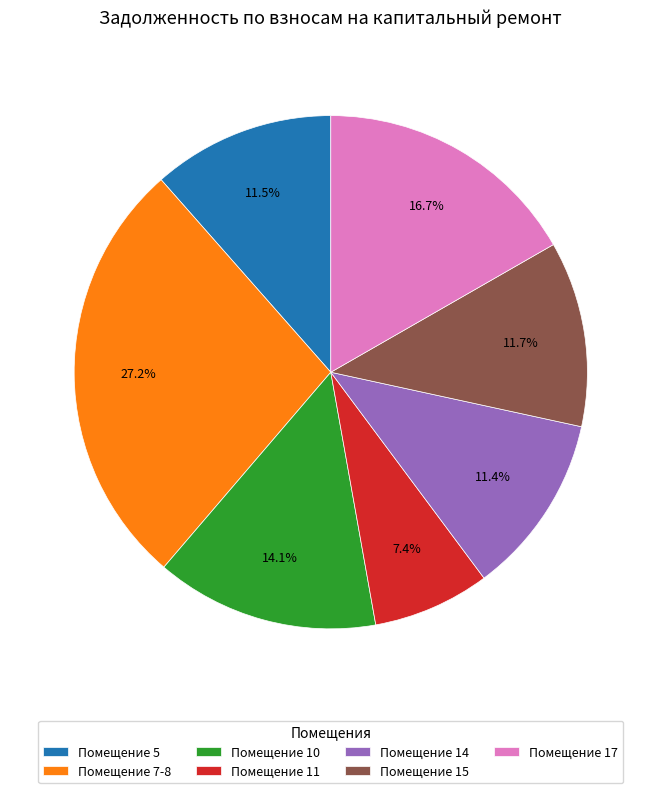

What is the total percentage of Помещение 5 and Помещение 14?

22.9%